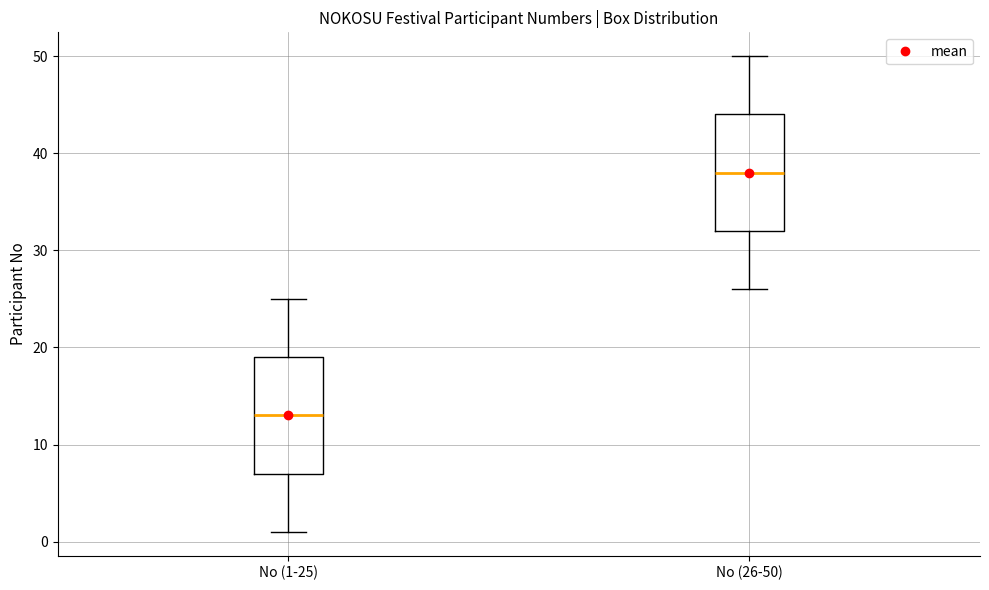

Reading left to right, read every box against the y-axis: the position of its median line, the range the box covers, and the ends of its whiskers. The values are not printed on the chart, so give them approximately, as read against the axis.

No (1-25): median 13, box 7 to 19, whiskers 1 to 25
No (26-50): median 38, box 32 to 44, whiskers 26 to 50